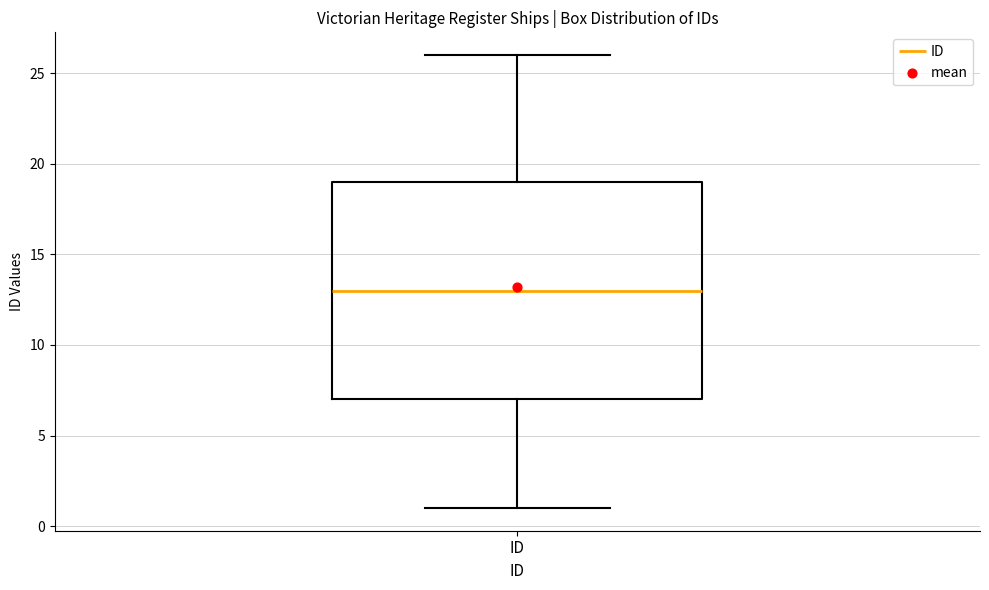

Transcribe this box plot: give where the median line is, the range the box spans, and where the two whiskers end, as read against the y-axis. The values are not printed on the chart, so give them approximately, as read against the axis.

median 13, box 7 to 19, whiskers 1 to 26